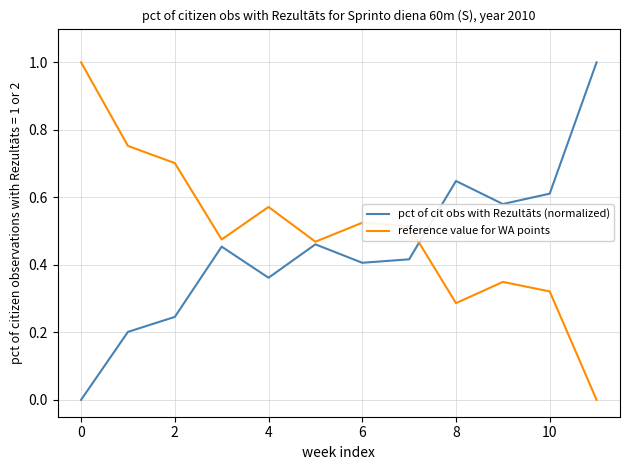

Rank the series by their average value, from lowest to highest.

pct of cit obs with Rezultāts (normalized), reference value for WA points